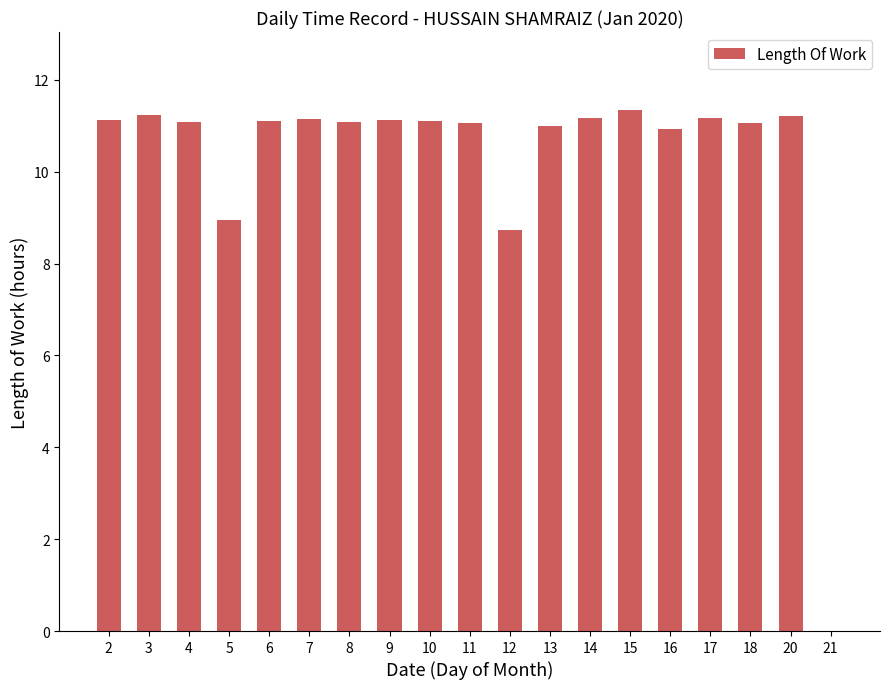

What is the sum of all values?

195.7